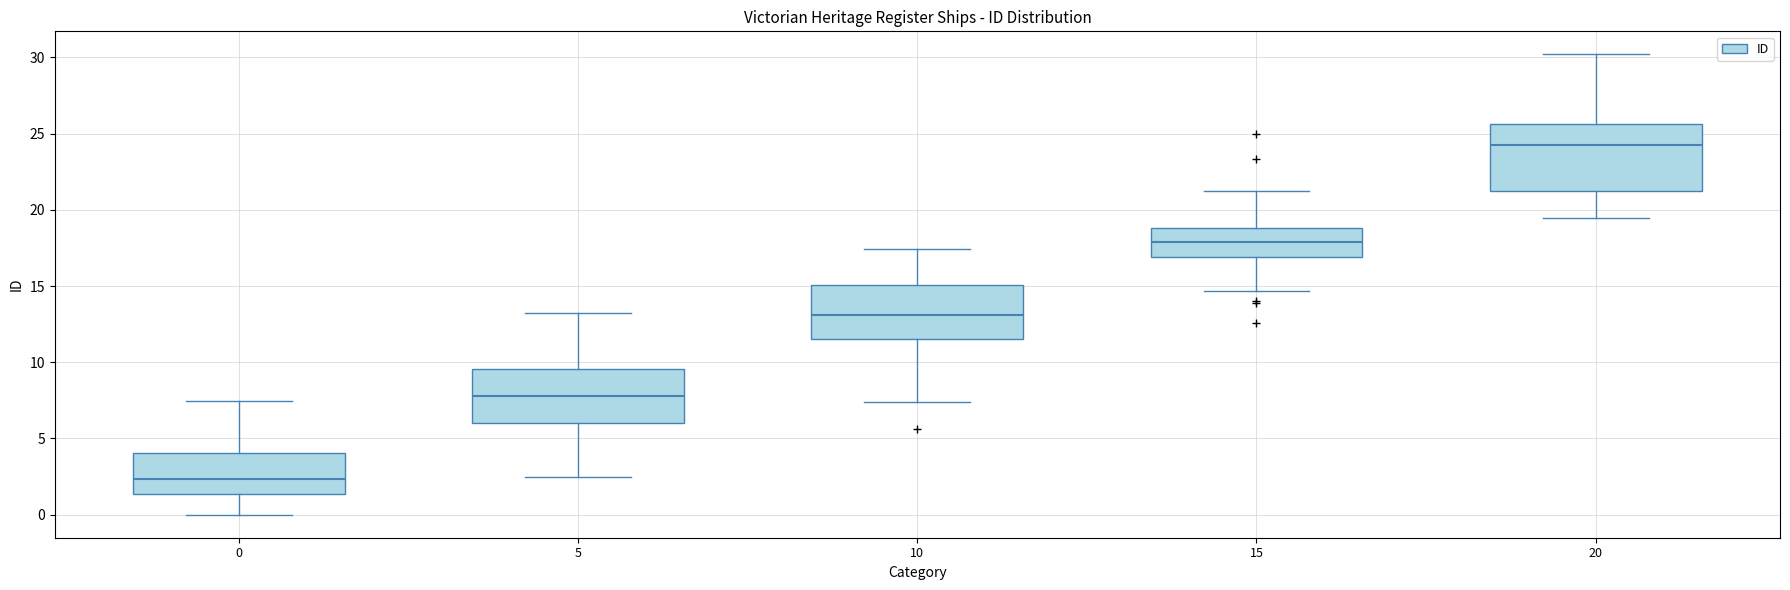

Reading left to right, read every box against the y-axis: the position of its median line, the range the box covers, and the ends of its whiskers. The values are not printed on the chart, so give them approximately, as read against the axis.

0: median 2.5, box 1.5 to 4.0, whiskers 0.0 to 7.5
5: median 8.0, box 6.0 to 9.5, whiskers 2.5 to 13.0
10: median 13.0, box 11.5 to 15.0, whiskers 7.5 to 17.5
15: median 18.0, box 17.0 to 19.0, whiskers 14.5 to 21.0
20: median 24.0, box 21.0 to 25.5, whiskers 19.5 to 30.0